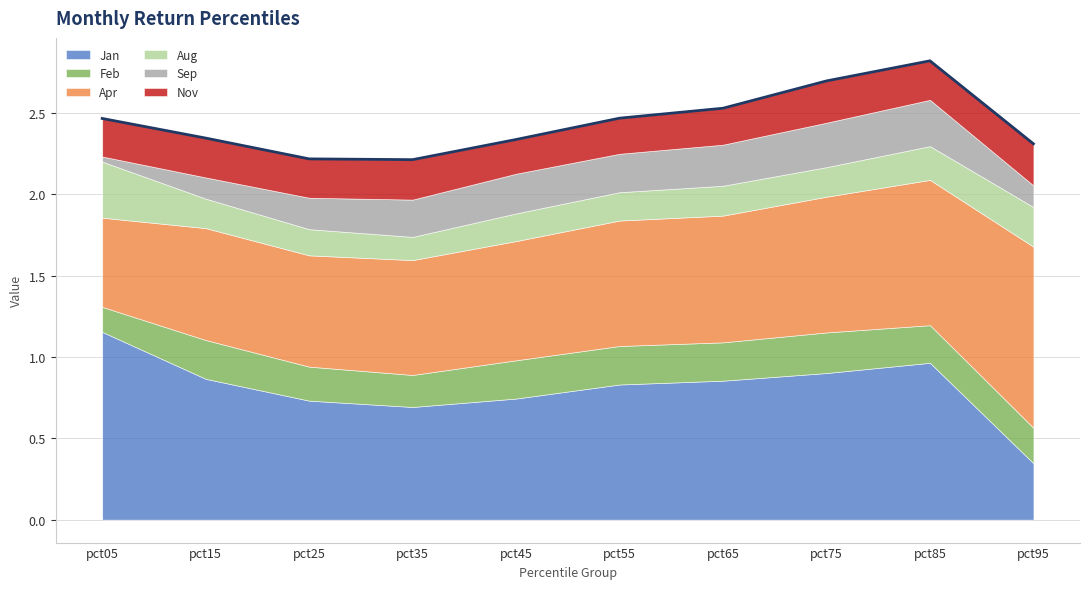

At how many categories does at least one series exceed 0?

10